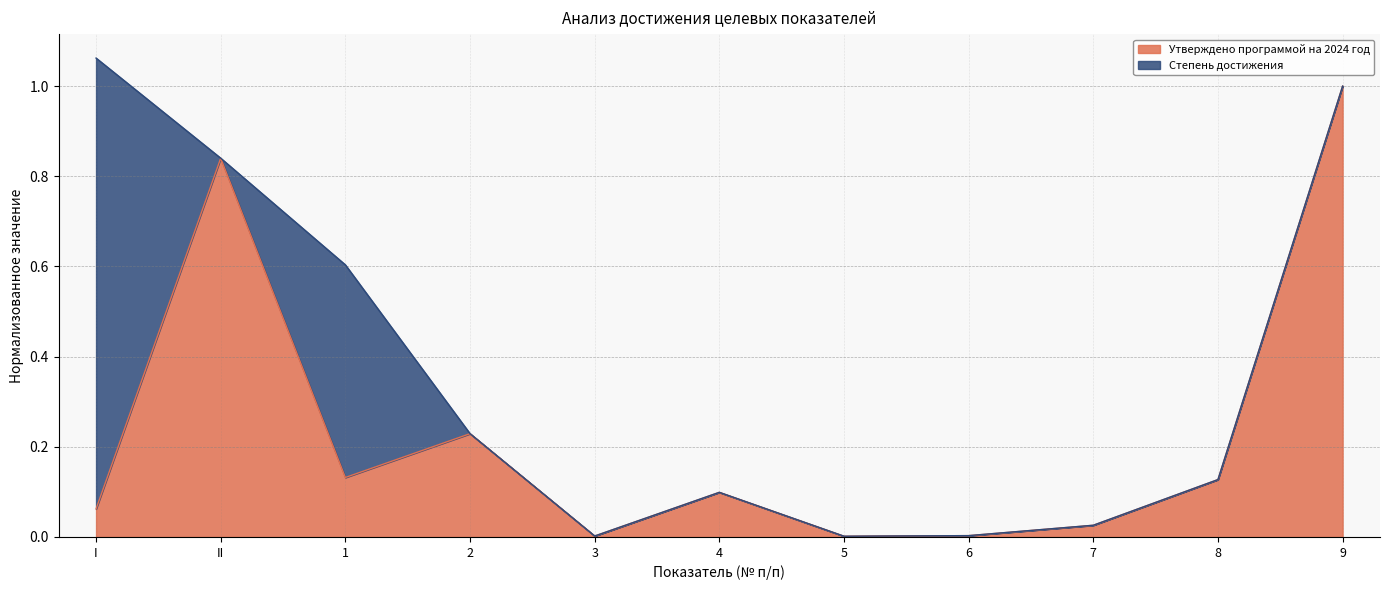

Rank the categories by value from lowest to highest.

5, 3, 6, 7, I, 4, 8, 1, 2, II, 9